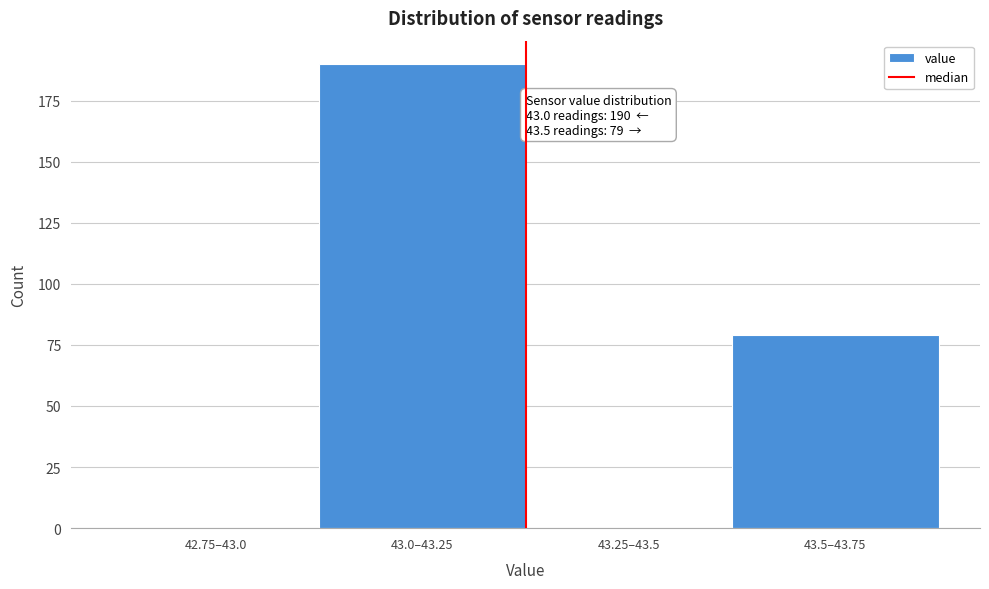

Reading right to left, extract all data points from this chart.

43.5–43.75=79	43.25–43.5=0	43.0–43.25=190	42.75–43.0=0